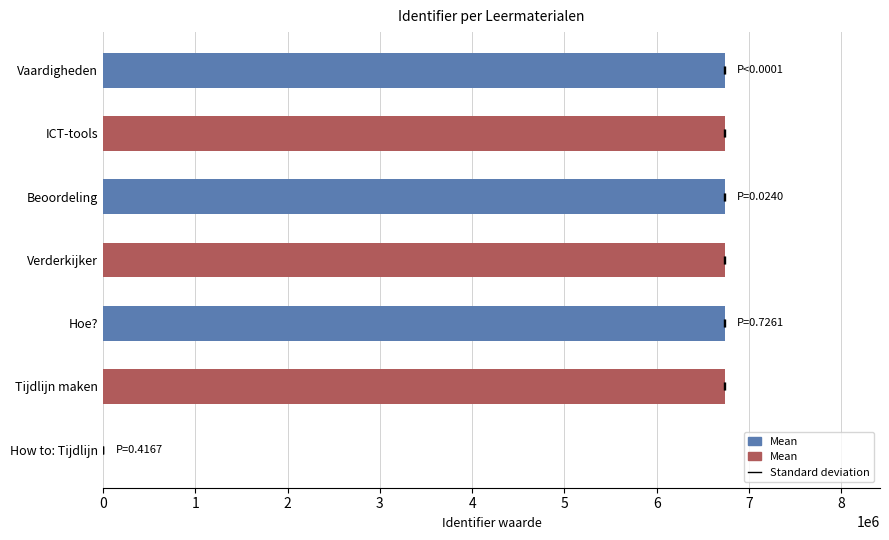

The value at Hoe? is 3610434. True or false?

False